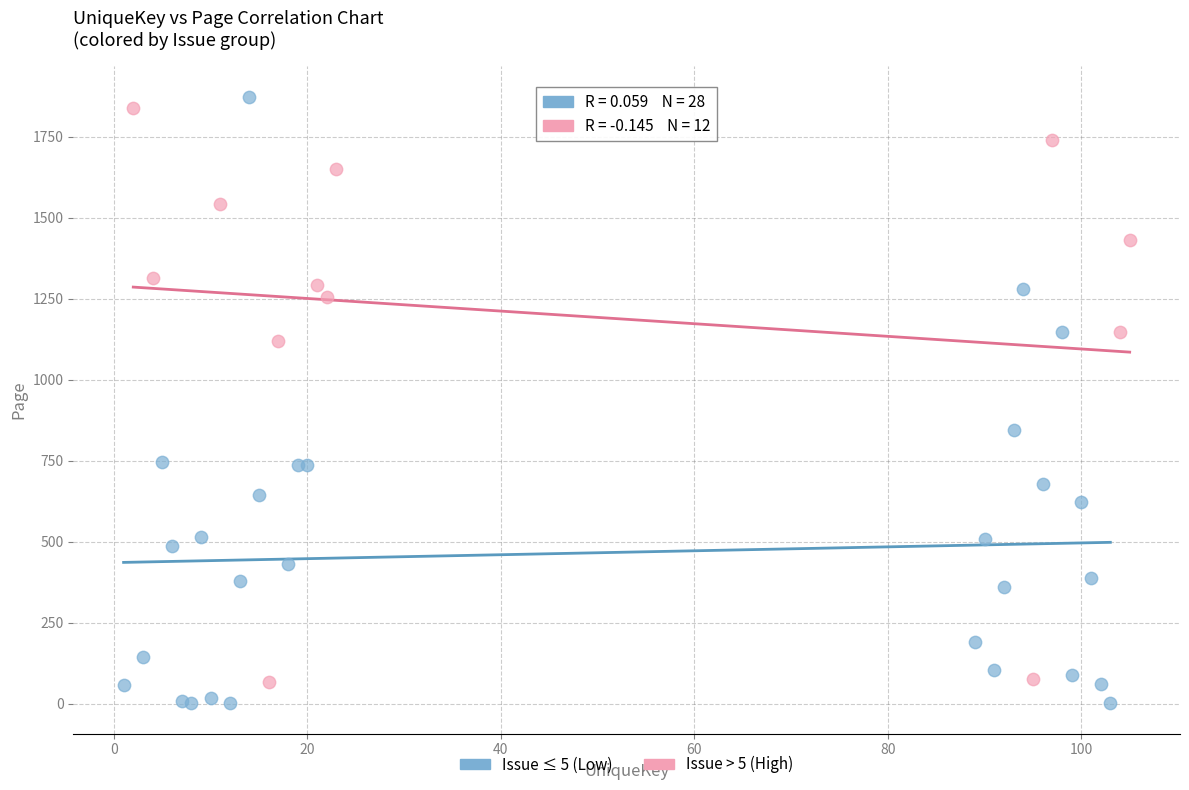

Which series reaches the minimum Y coordinate?

Issue ≤ 5 (Low)